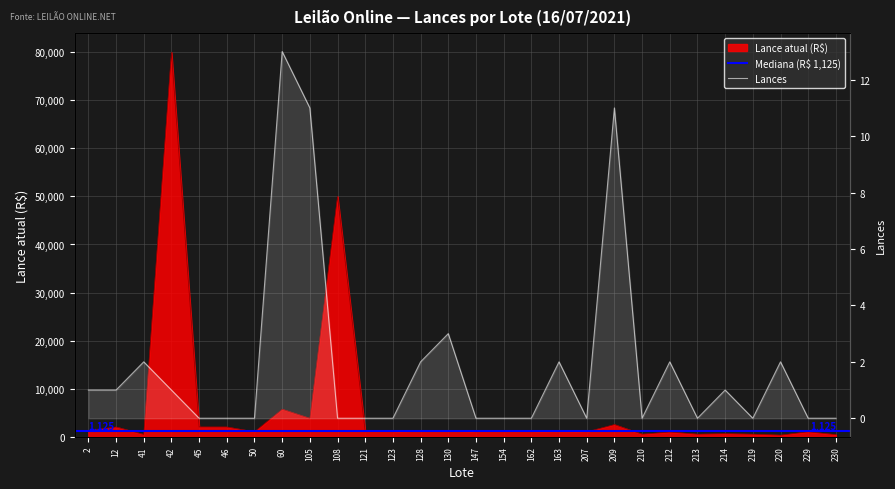

How many interior local valleys does the Lances series have?

4